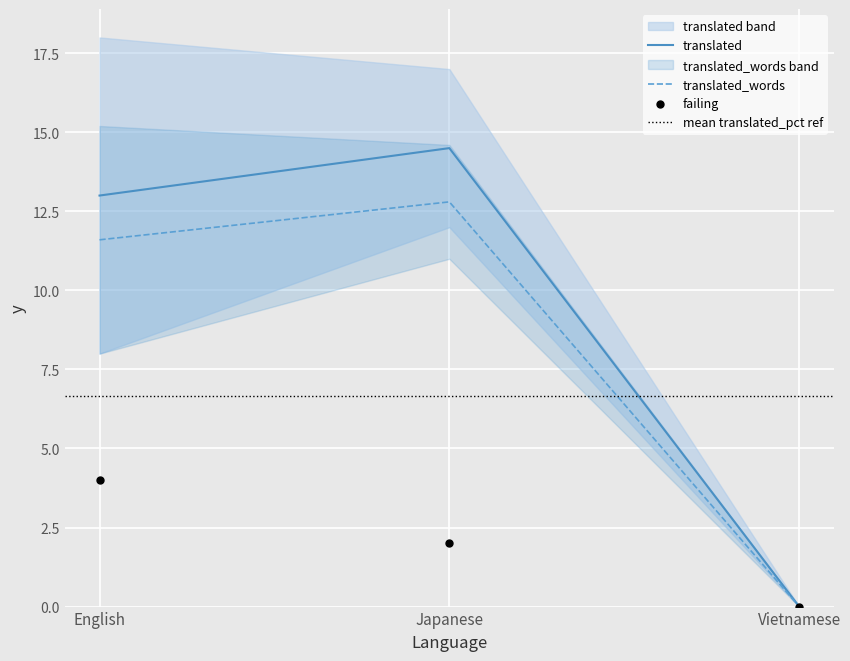

Rank the categories by translated_words value from lowest to highest.

Vietnamese, English, Japanese